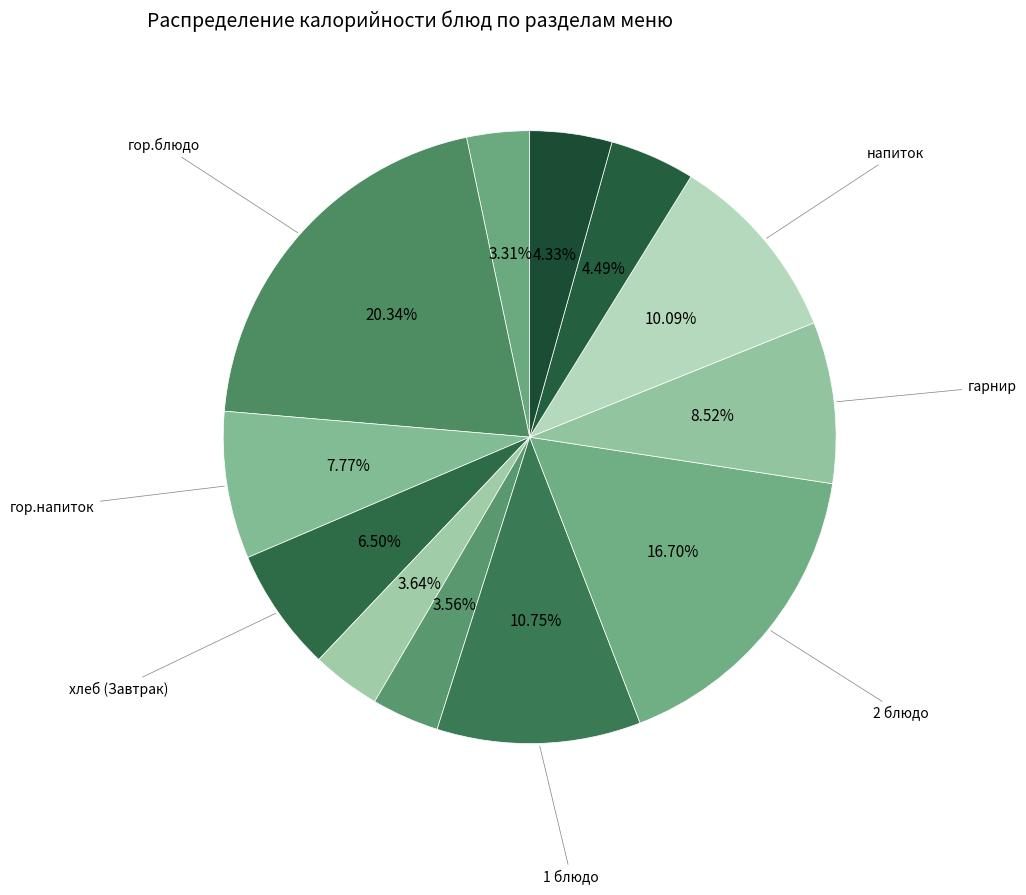

Is there any slice that represents more than half of the pie?

No